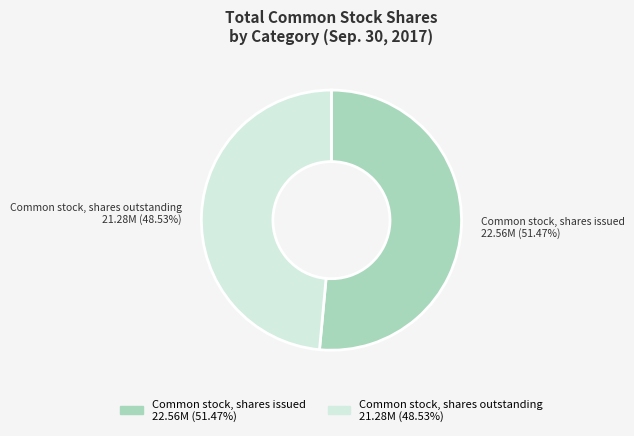

How many segments does this pie chart have?

2